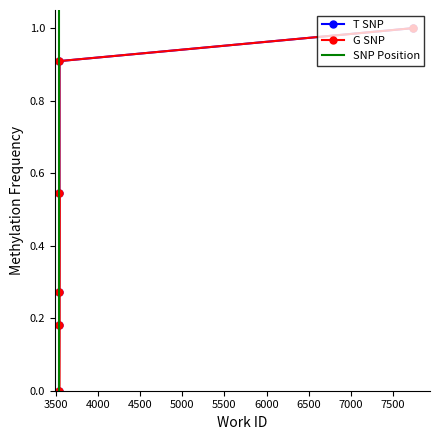

Count the number of categories in the chart.

6